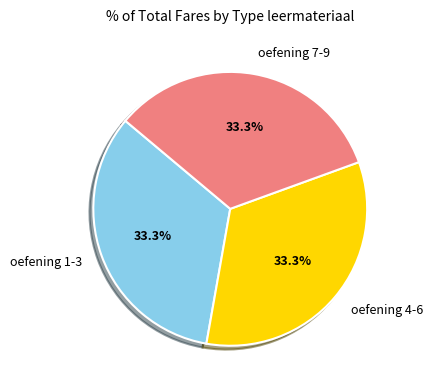

Is there any slice that represents more than half of the pie?

No